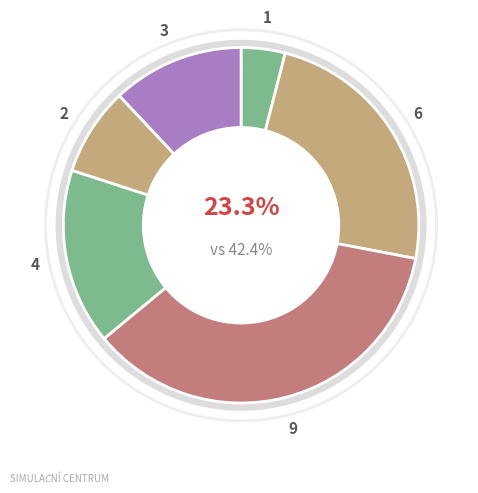

Is there a majority slice in this chart?

No